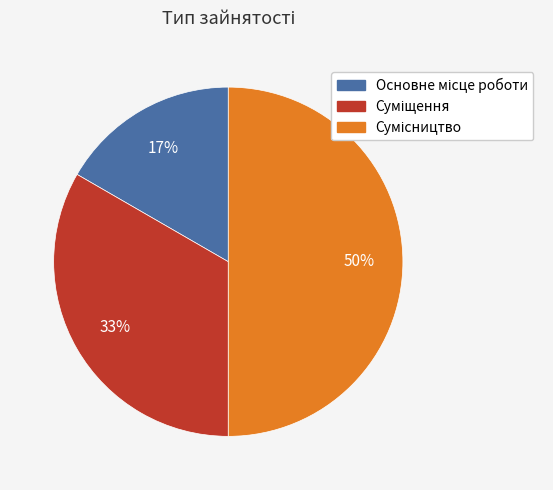

To the nearest percent, what is the difference between the largest and smallest slice percentages?

33%